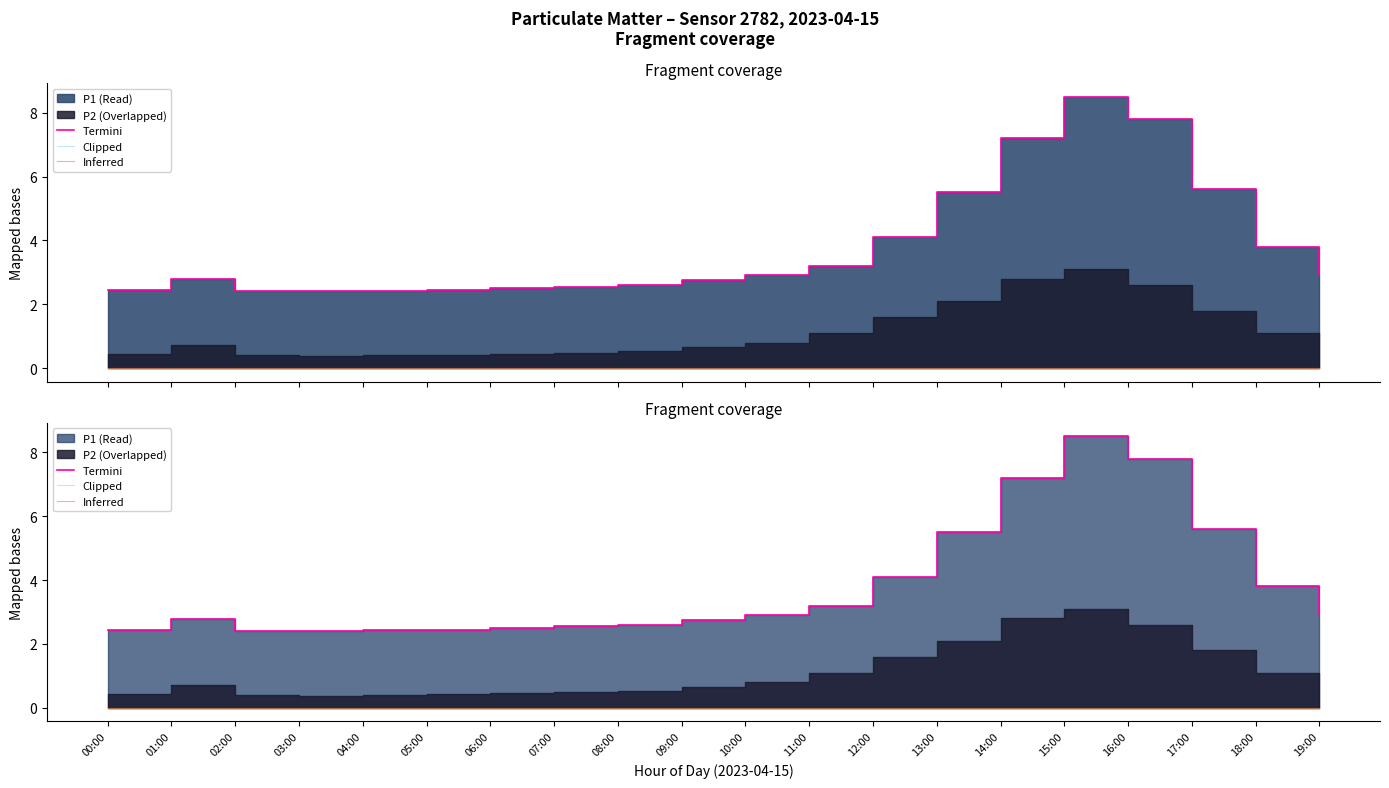

At how many categories does at least one series exceed 5?

5